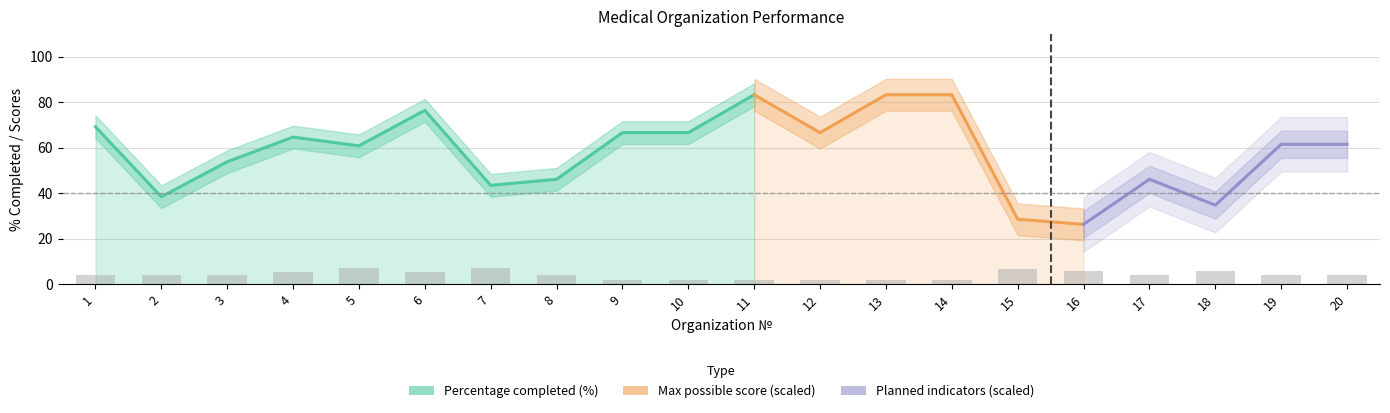

Reading right to left, what are all the values shown in this chart?

Percentage completed (%): 20=61.5	19=61.5	18=34.8	17=46.1	16=26.3	15=28.6	14=83.3	13=83.3	12=66.7	11=83.3	10=66.7	9=66.7	8=46.1	7=43.5	6=76.5	5=60.9	4=64.7	3=53.9	2=38.5	1=69.2
Max possible score: 20=17.0	19=17.0	18=24.0	17=17.0	16=24.0	15=26.0	14=7.0	13=7.0	12=7.0	11=7.0	10=7.0	9=7.0	8=17.0	7=29.0	6=22.0	5=29.0	4=22.0	3=17.0	2=17.0	1=17.0
Planned indicators: 20=13.0	19=13.0	18=23.0	17=13.0	16=19.0	15=21.0	14=6.0	13=6.0	12=6.0	11=6.0	10=6.0	9=6.0	8=13.0	7=23.0	6=17.0	5=23.0	4=17.0	3=13.0	2=13.0	1=13.0